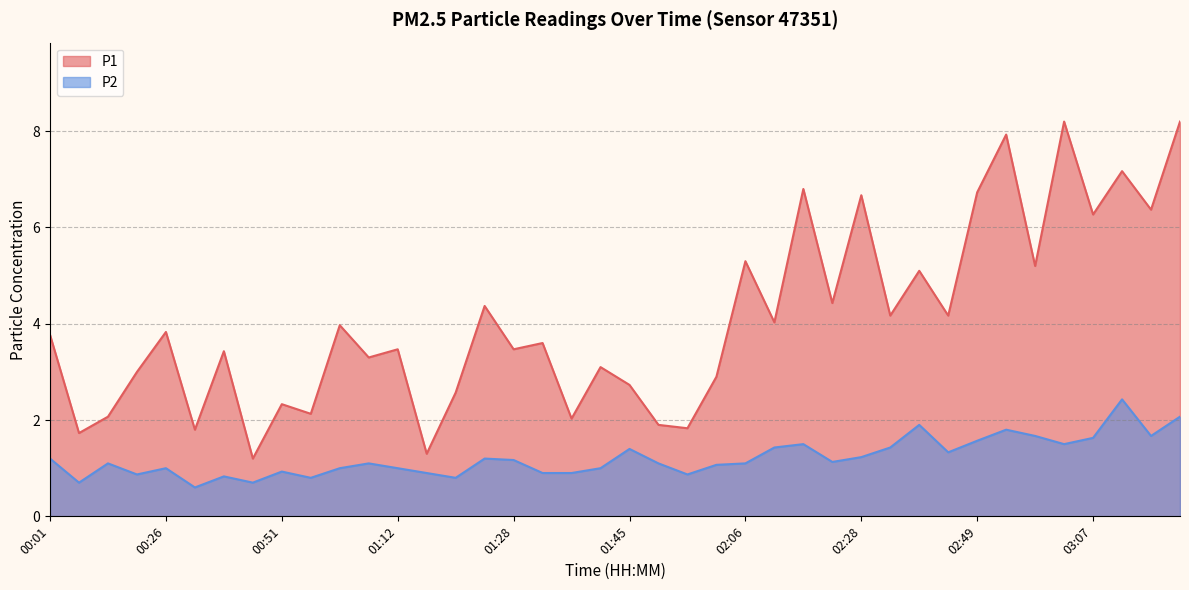

At which category does P2 reach its first local peak?

00:18